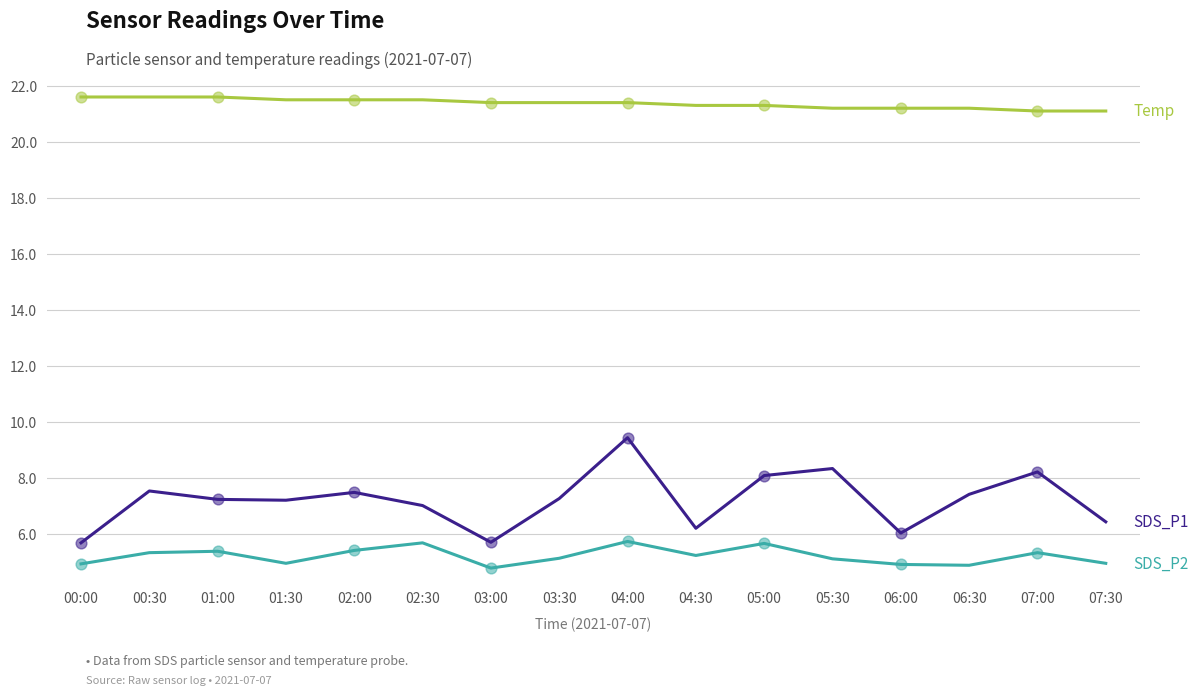

What is the difference between the highest and lowest values at 06:30?

16.3